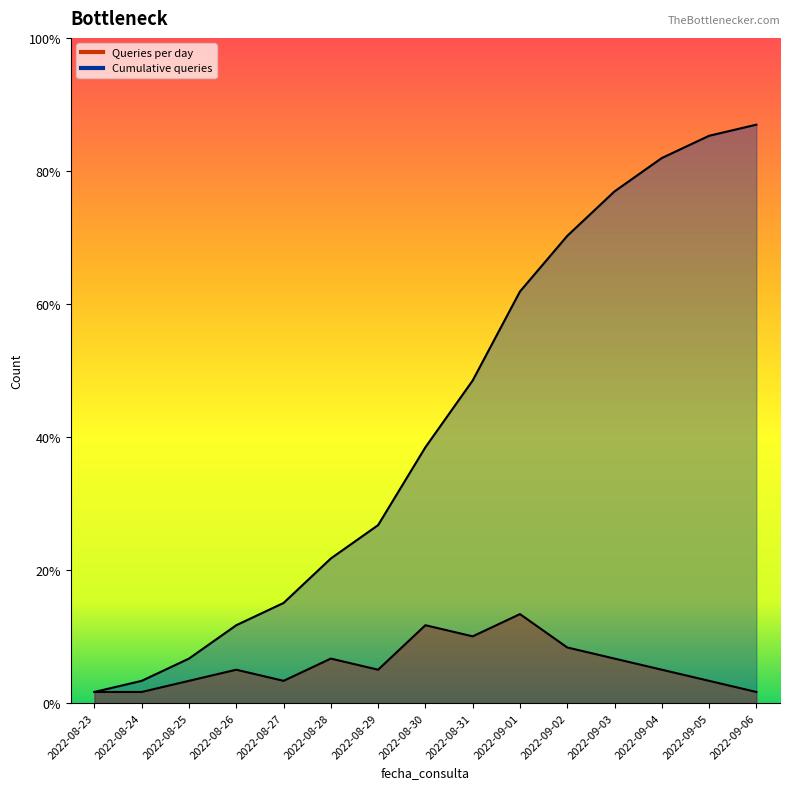

Between 2022-09-05 and 2022-08-27, which is larger?

2022-09-05